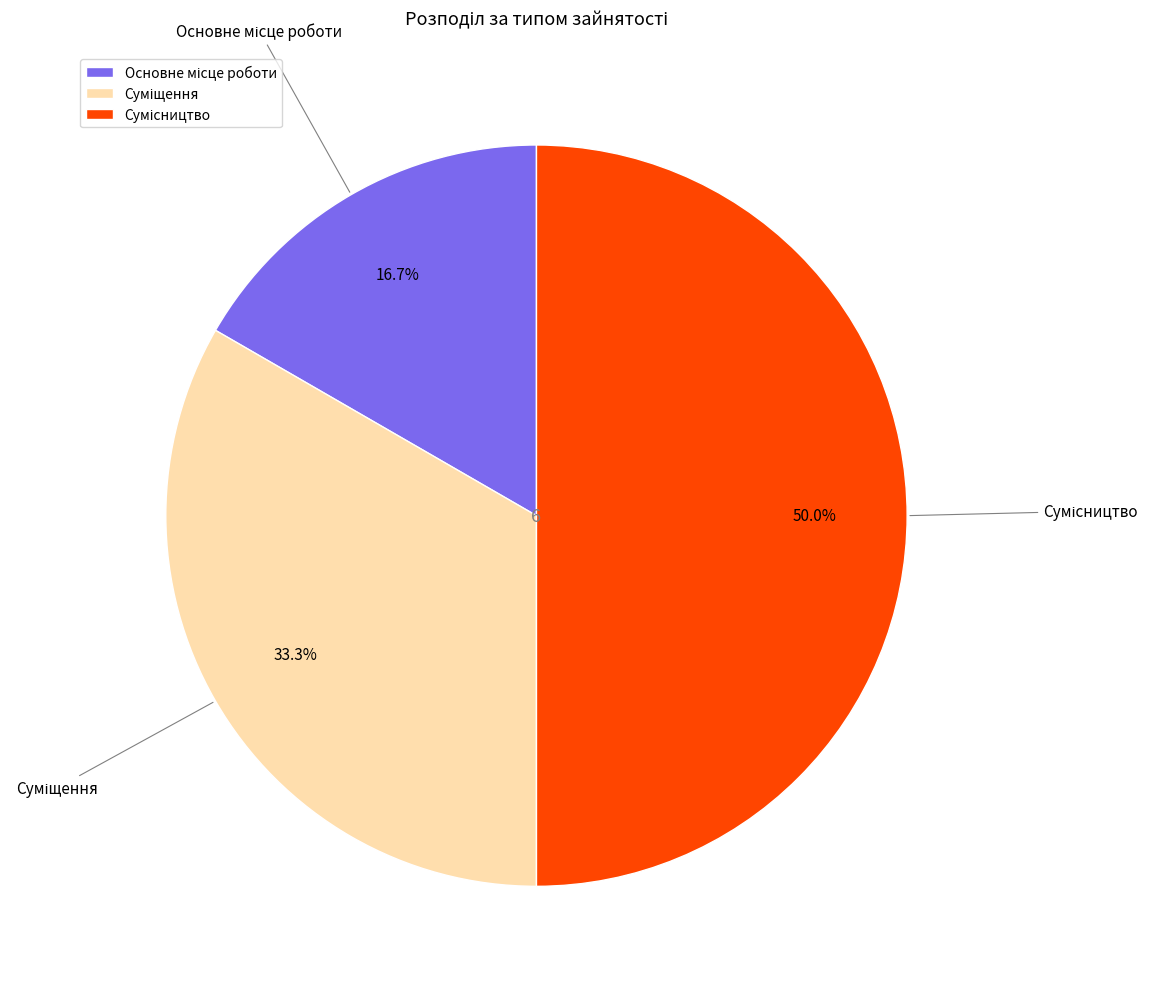

True or false: Основне місце роботи accounts for 27% of the total.

False